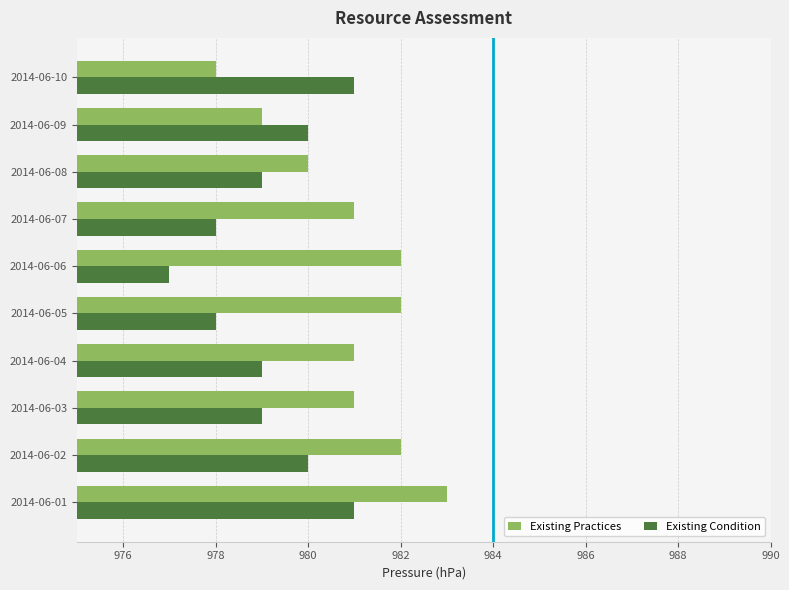

Where is Existing Practices nearest to the value 980?

2014-06-08